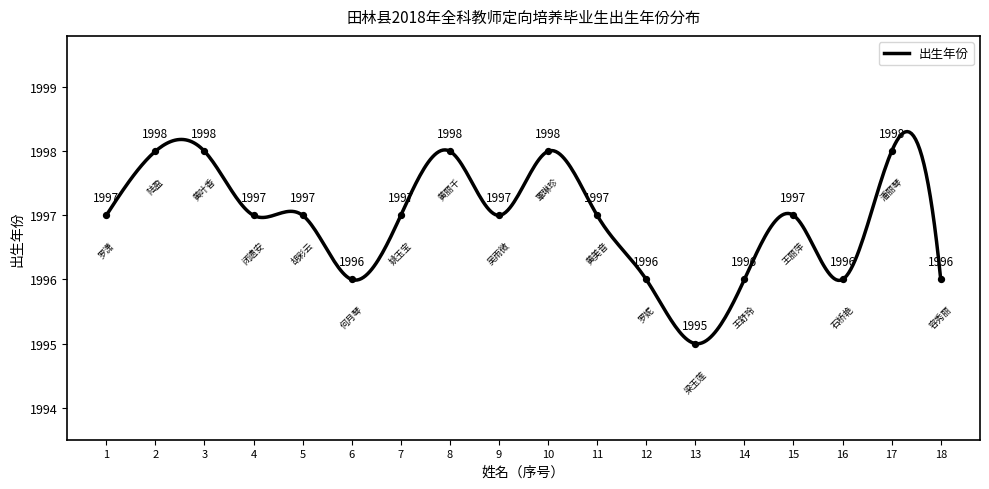

What is the maximum value for 出生年份?

1998.3